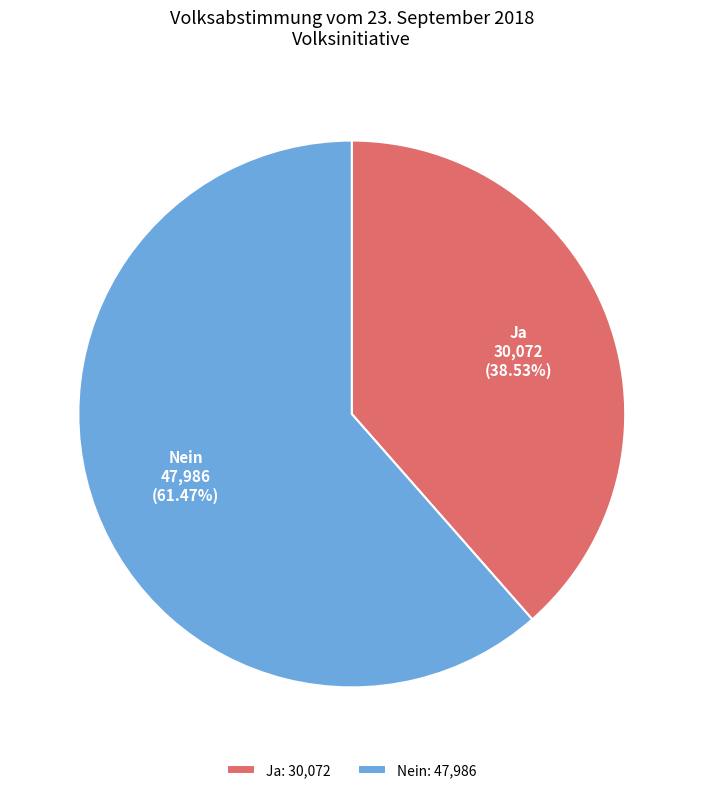

To the nearest percent, what is the combined percentage of Ja and Nein?

100%